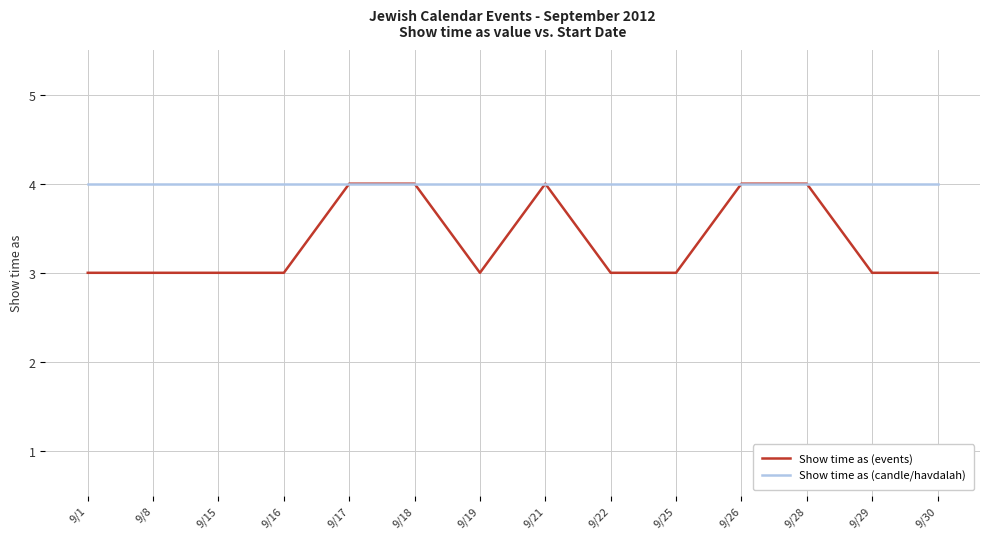

At how many categories does at least one series exceed 3?

14